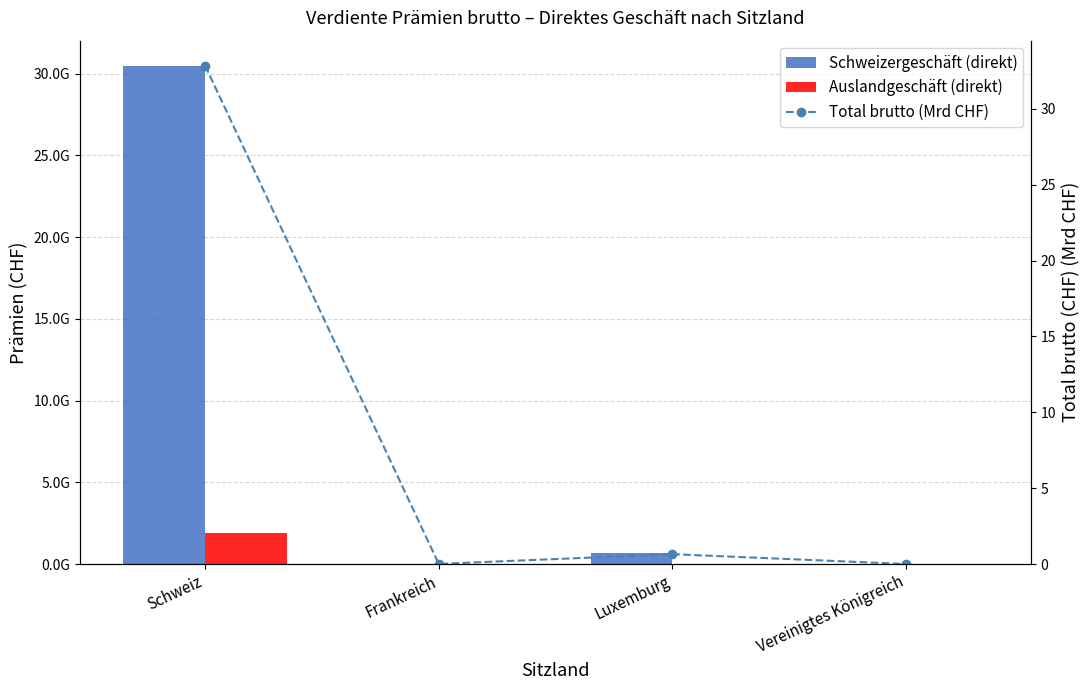

Reading left to right, what are all the values shown in this chart?

Schweizergeschäft (direkt): 30494413479.0	5107906.0	649074539.0	79164.0
Auslandgeschäft (direkt): 1915343091.0	0.0	0.0	0.0
Total brutto (Mrd CHF): 32.9	0.0	0.6	0.0